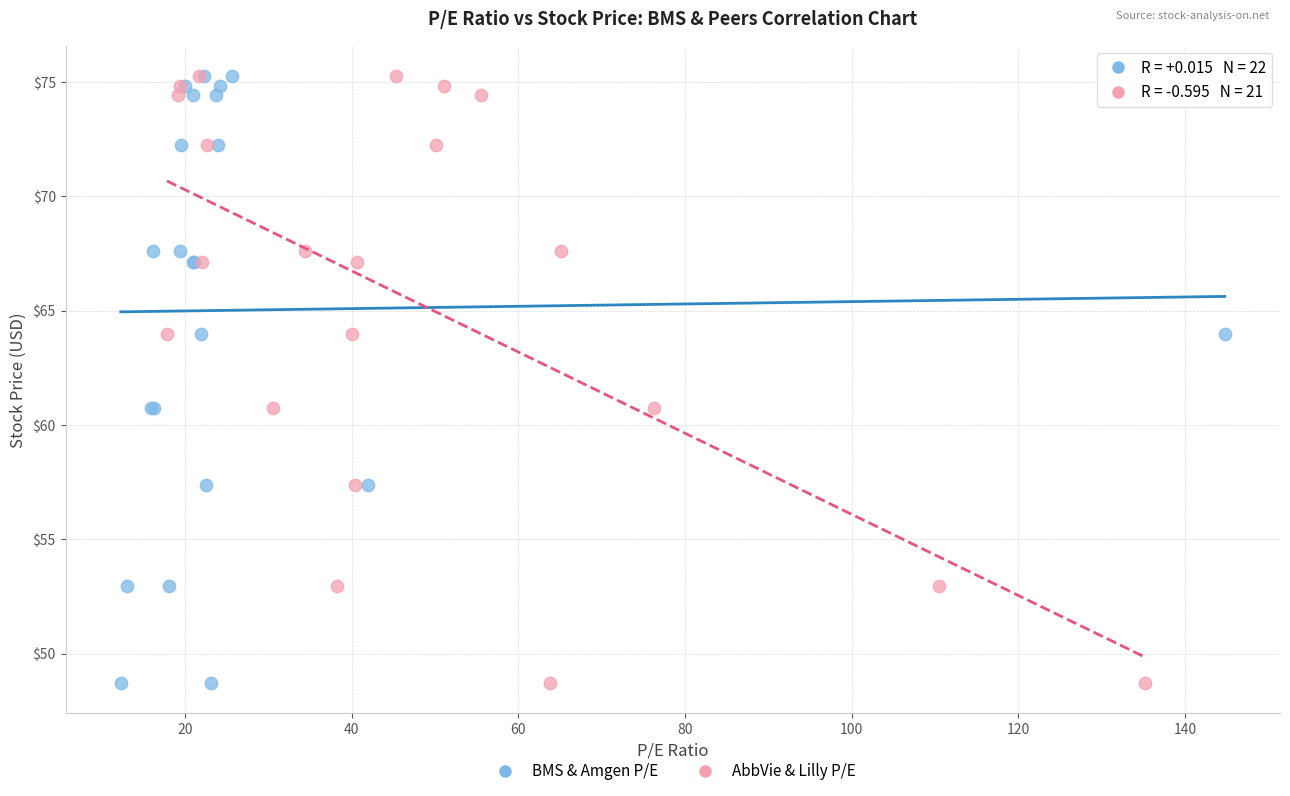

What are all the series names shown in the legend?

BMS & Amgen P/E, AbbVie & Lilly P/E